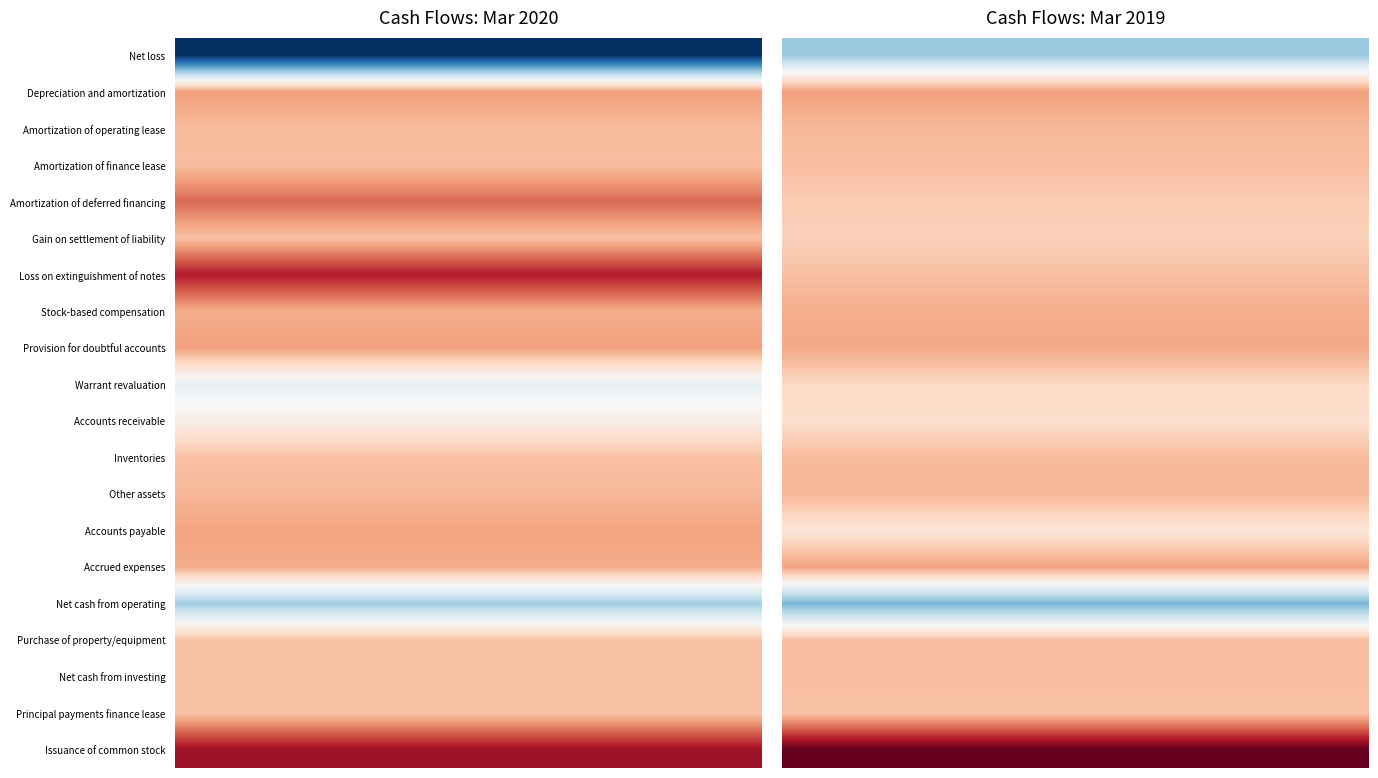

Is it true that Amortization of deferred financing equals 664 at 0?

True